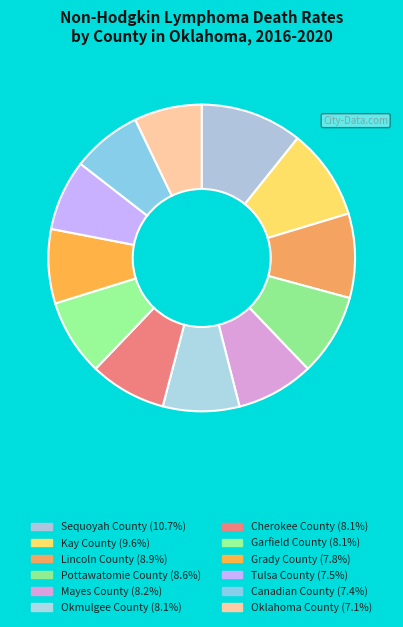

What is the change in value from Mayes County to Okmulgee County?

-0.1